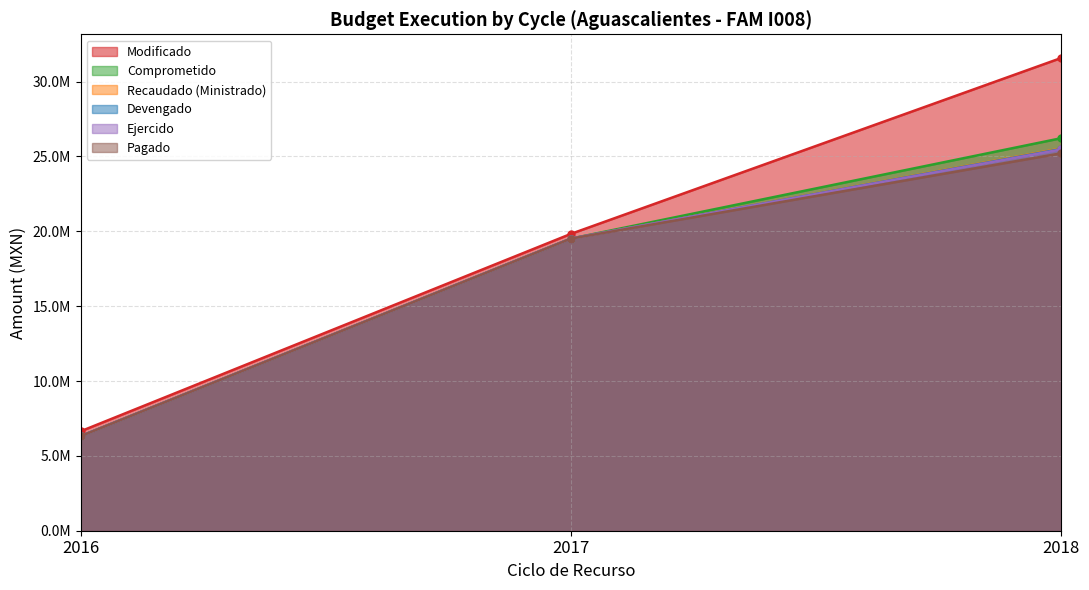

What is the difference between the Comprometido values at 2017 and 2018?

6708362.2